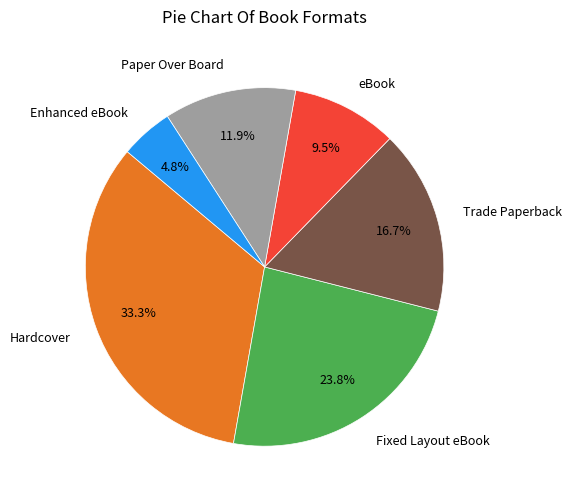

Approximately how many times larger is the value at Paper Over Board compared to Fixed Layout eBook?

0.5